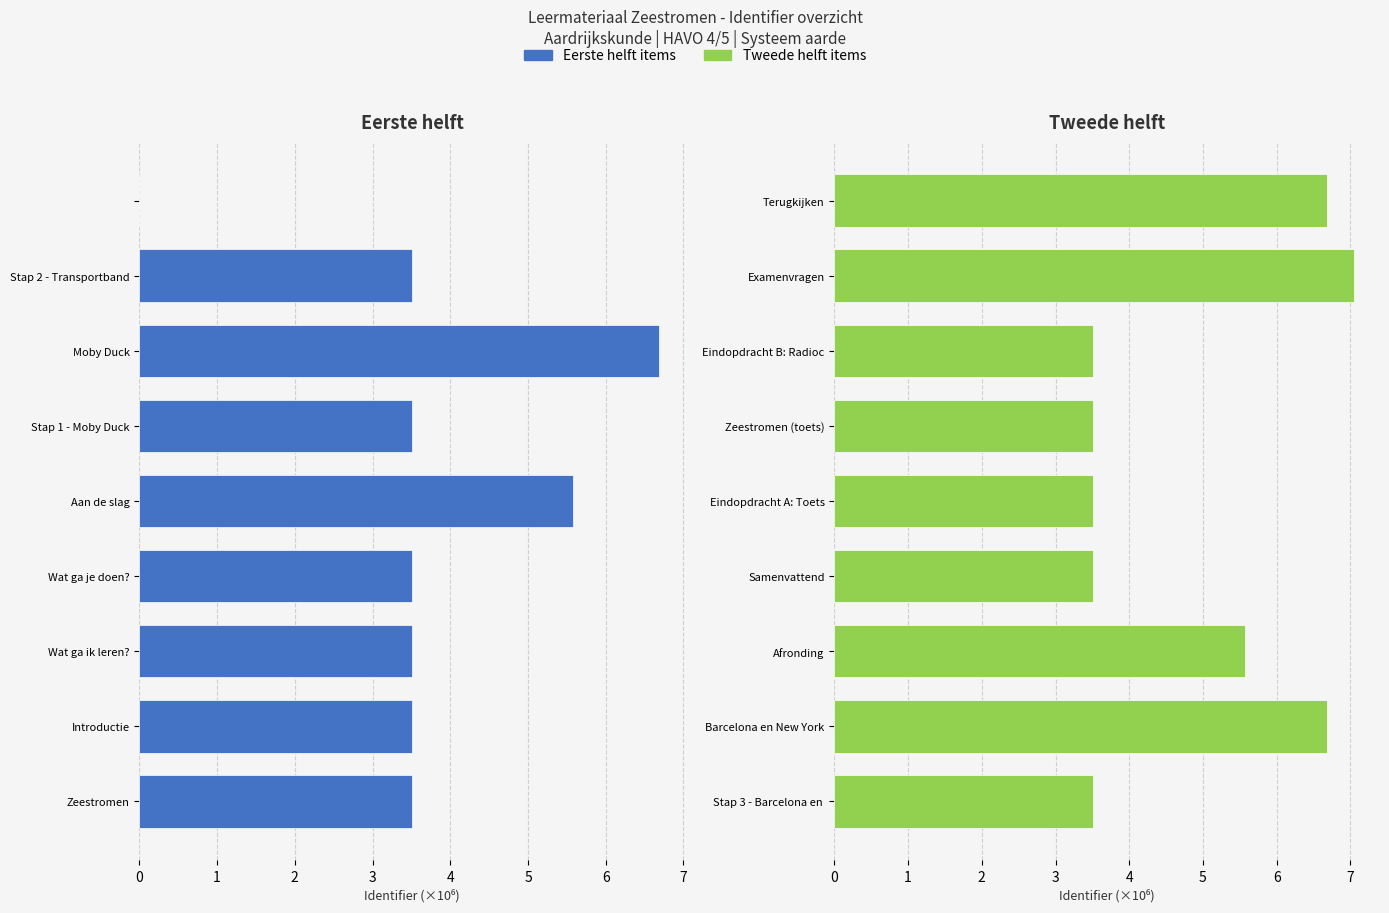

Rank the series at 5 from lowest to highest value.

Eerste helft items, Tweede helft items